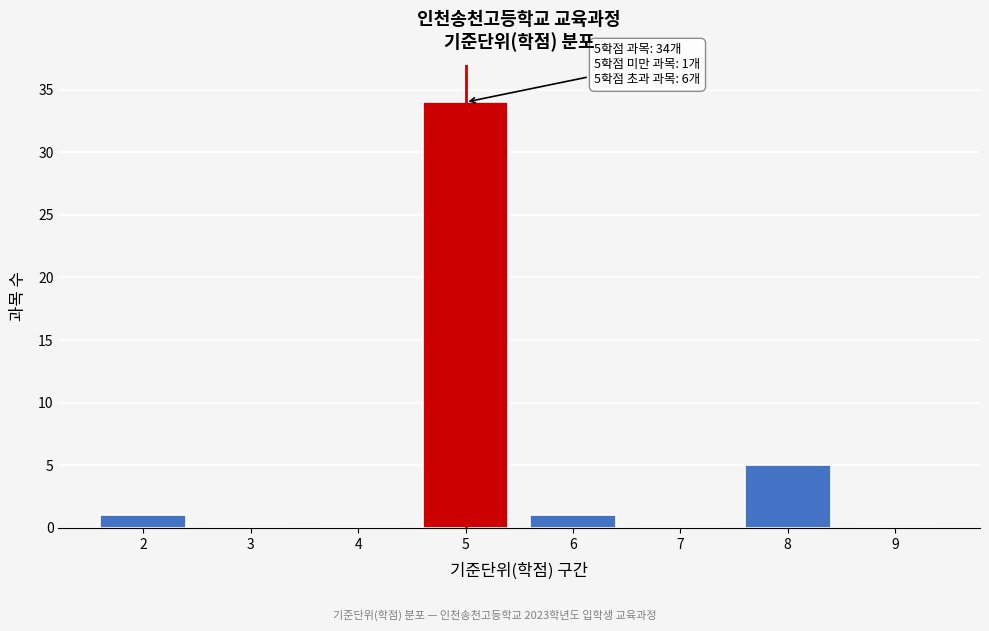

Which range on the x-axis has the tallest bar?

4.5 to 5.5